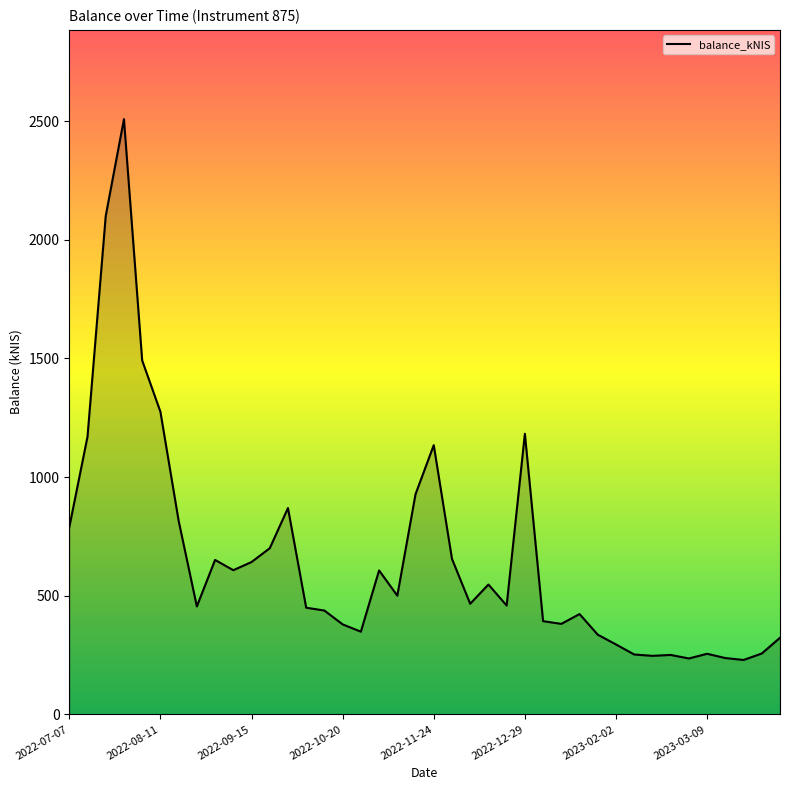

What is the difference between the maximum and minimum values?

2279.8